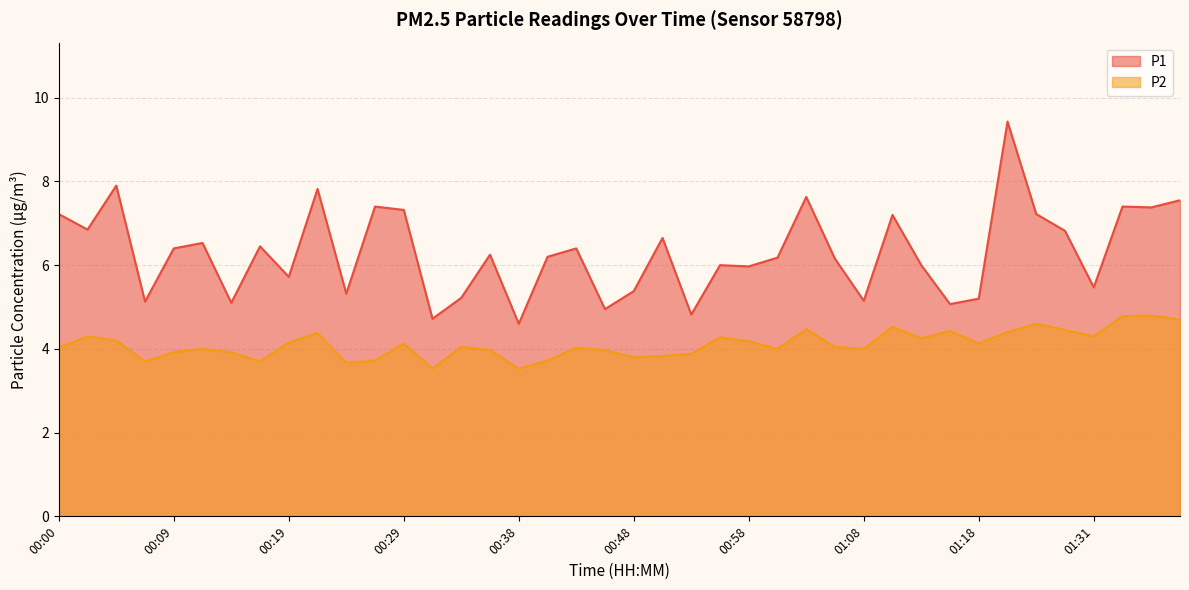

What is the minimum value shown in the chart?

3.5